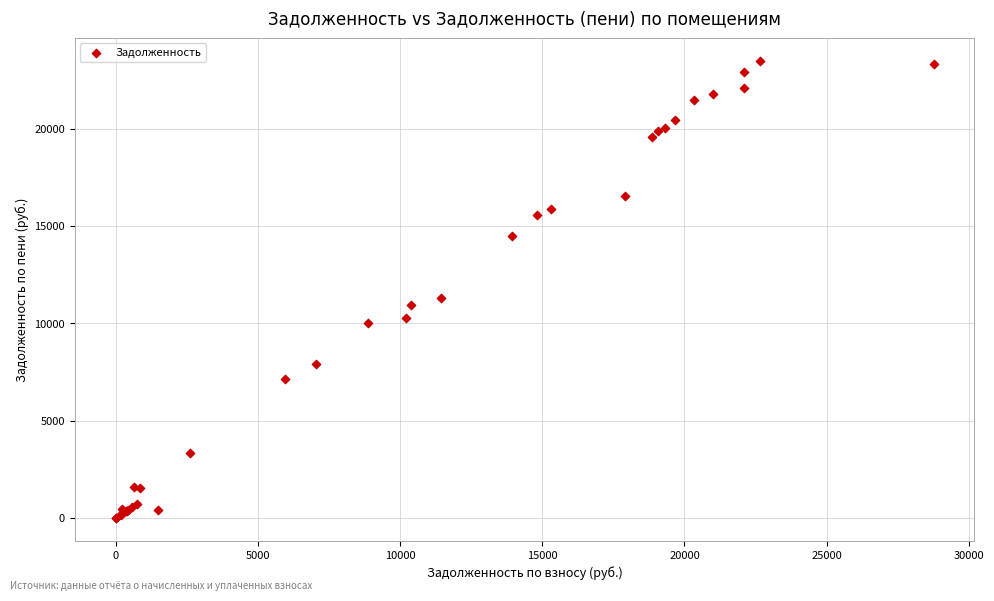

What Y value in the scatter plot is closest to 11752?

11327.9